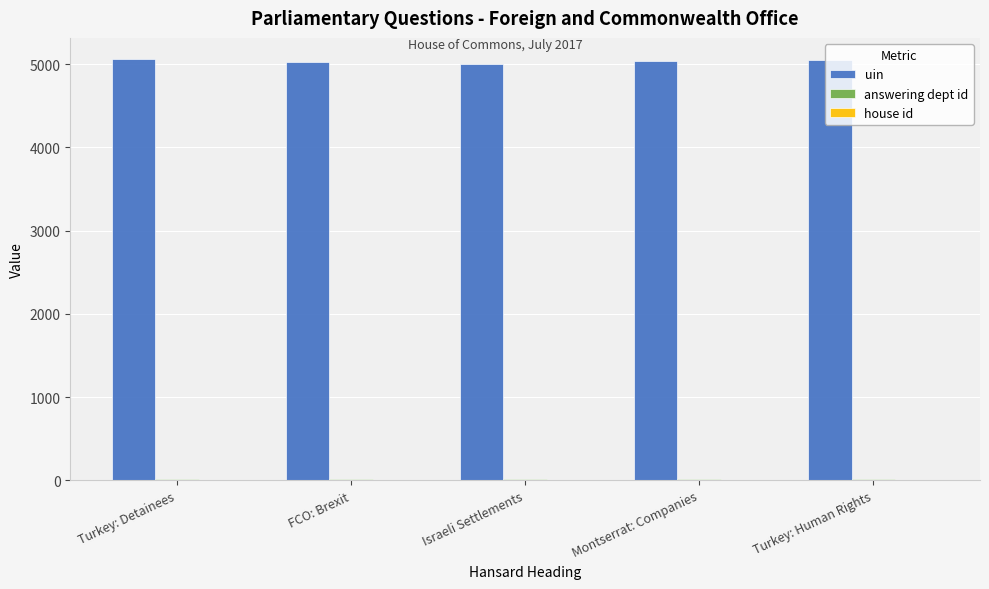

What is the maximum value shown in the chart?

5063